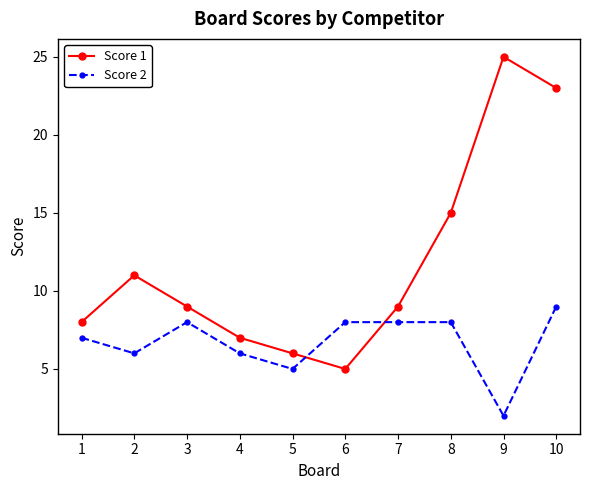

What is the total value across all series at 5?

11